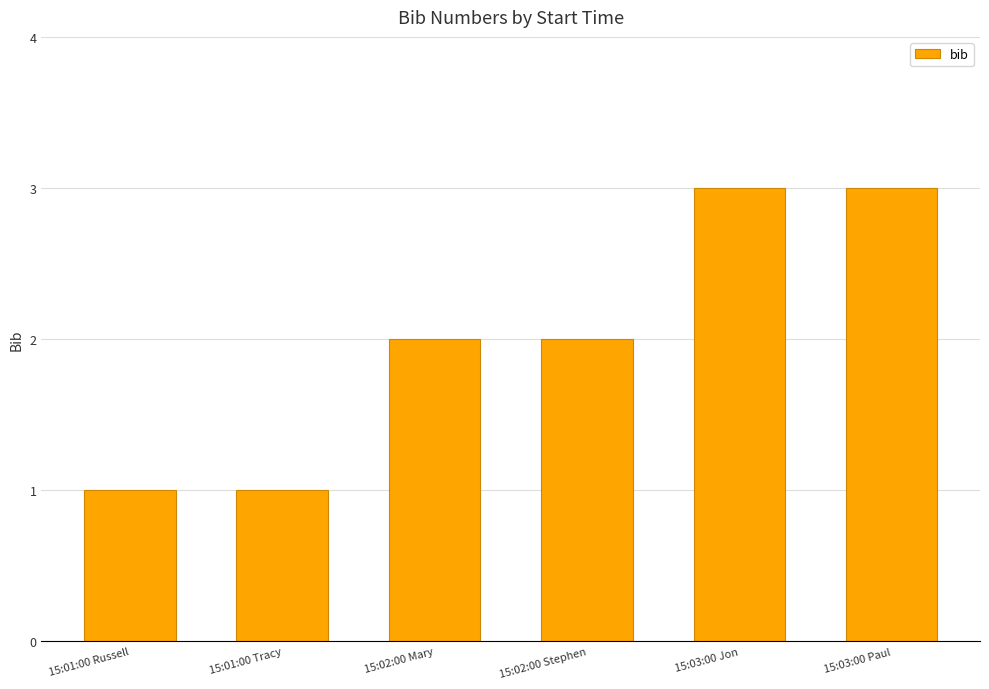

What is the label of the 4th bar from the right?

15:02:00 Mary